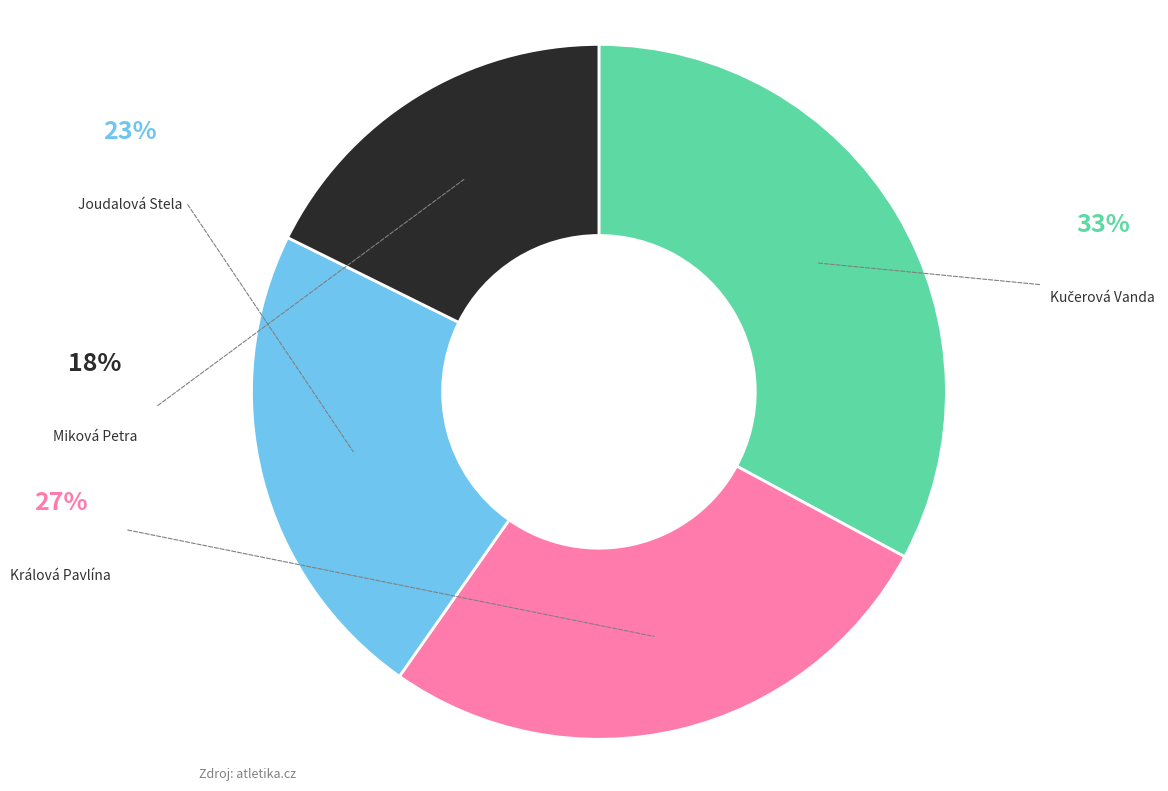

Is there any slice that represents more than half of the pie?

No